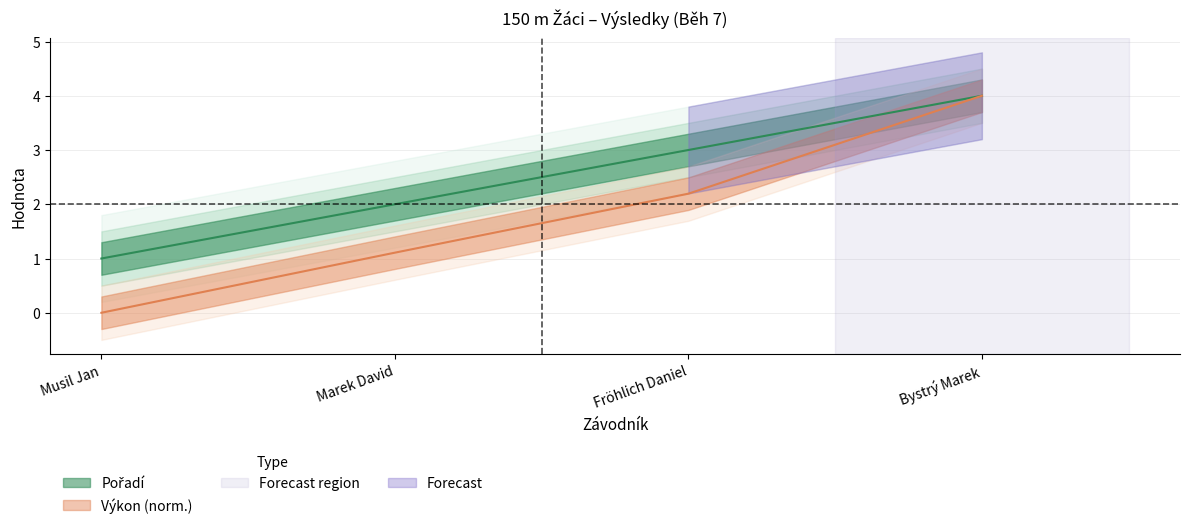

The value of Pořadí at Bystrý Marek is 4.0. True or false?

True